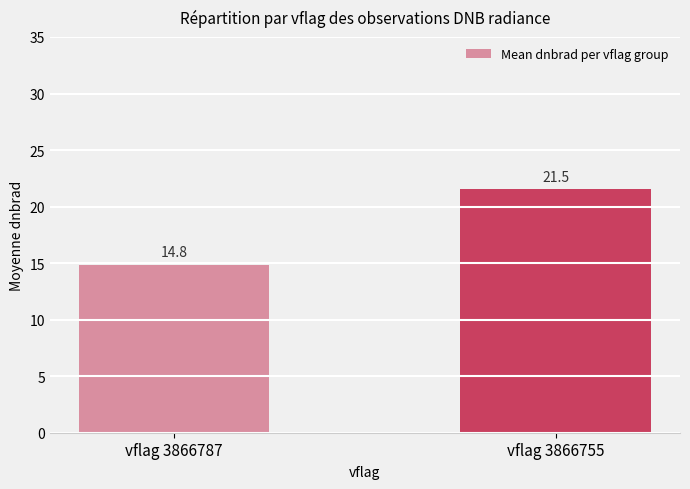

True or false: the data shows 7.4 at vflag 3866787.

False